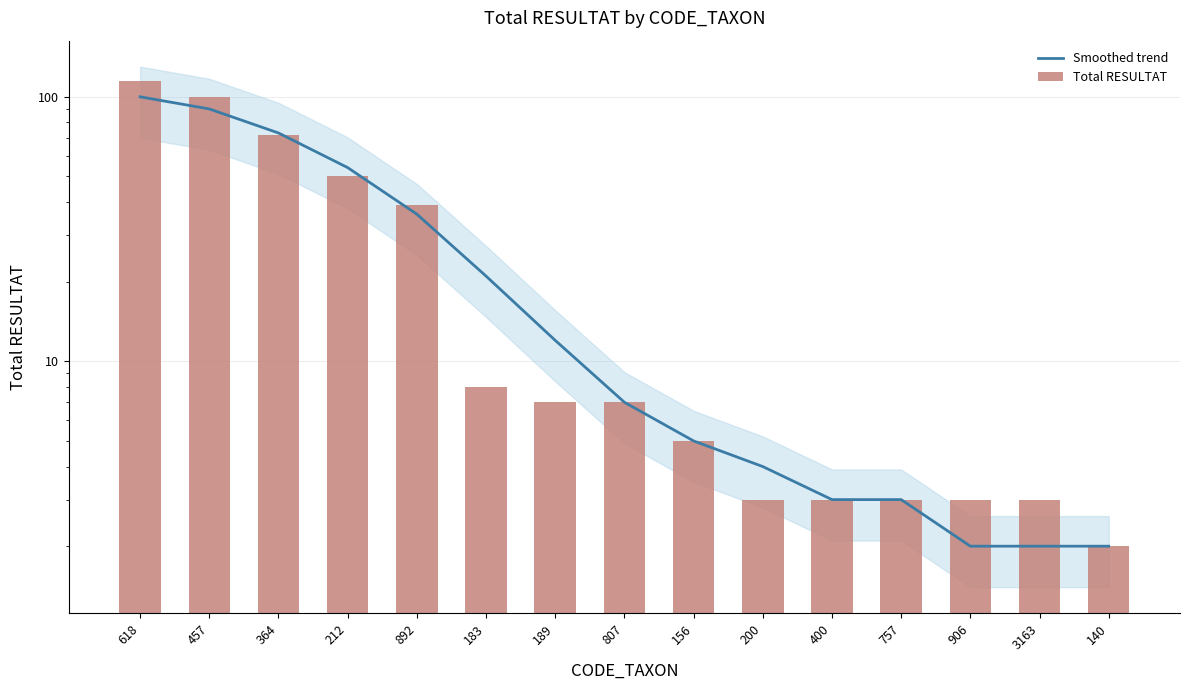

Where is Total RESULTAT nearest to the value 58?

212